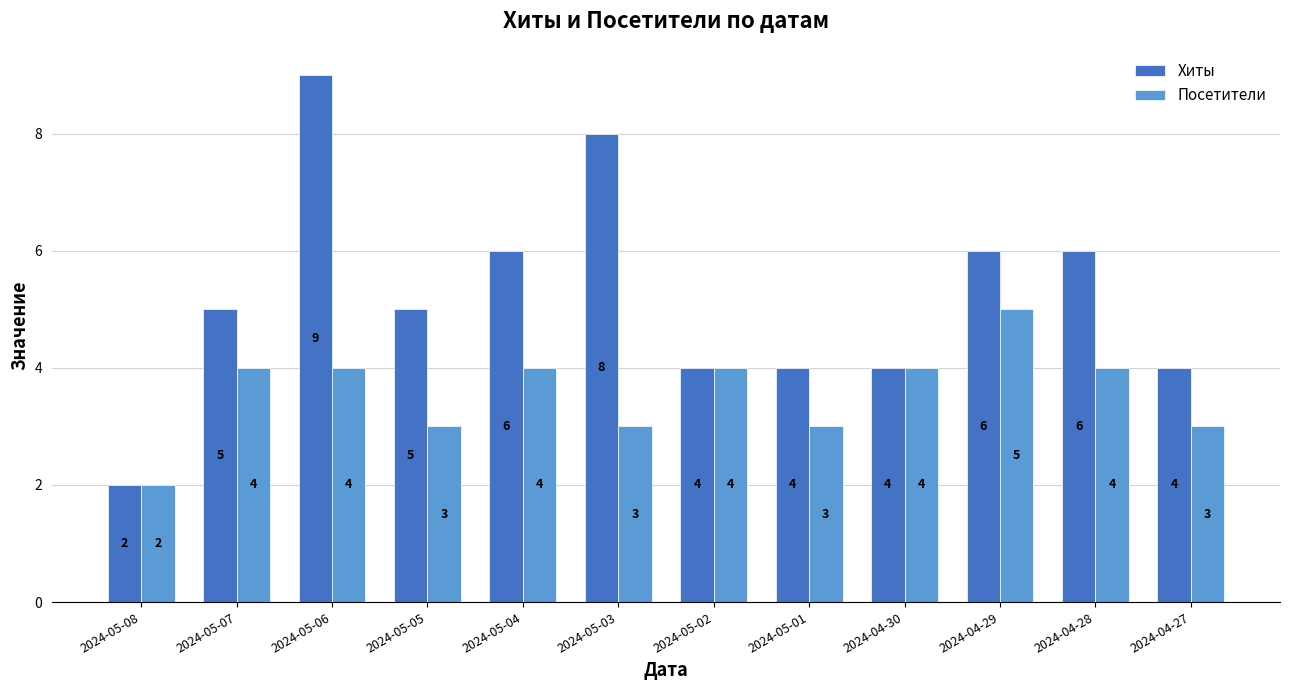

Which series has the largest range (max minus min)?

Хиты